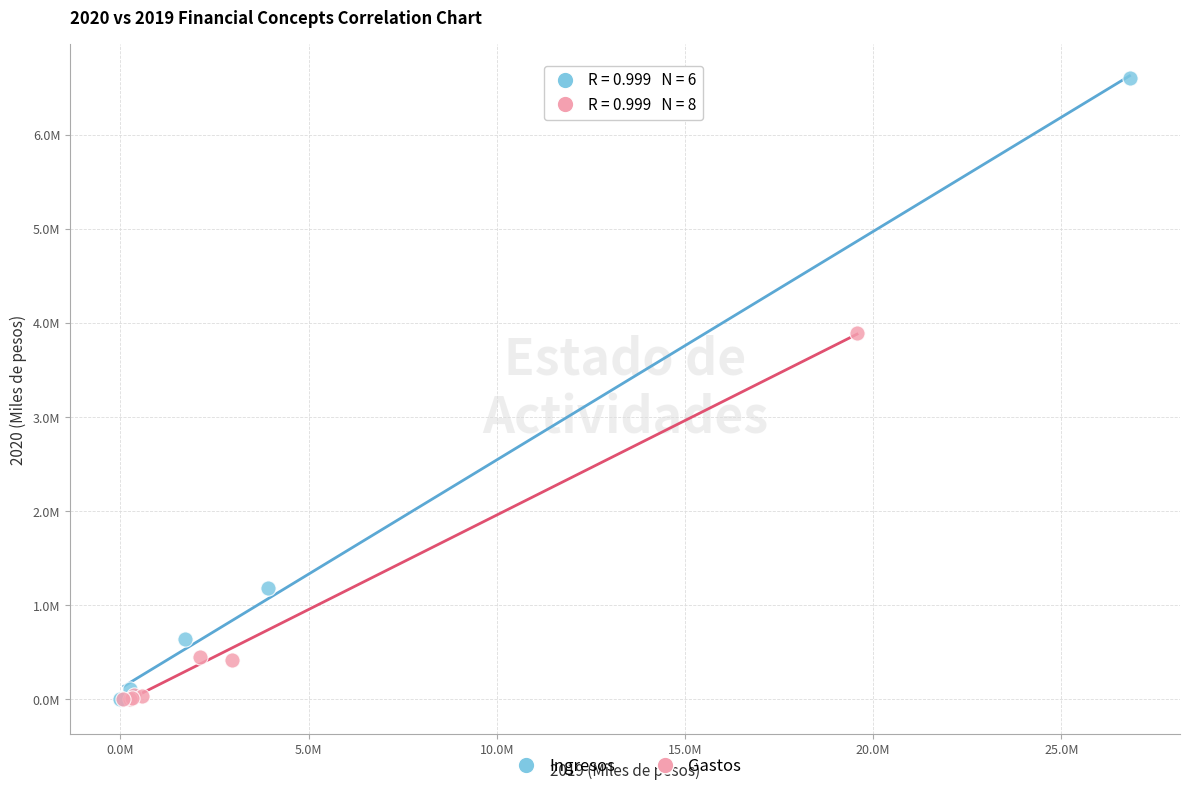

Which series contains the highest Y value?

Ingresos